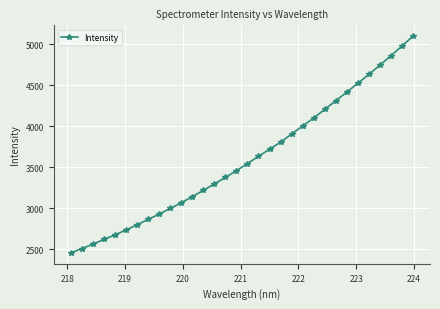

What is the minimum value shown in the chart?

2454.0